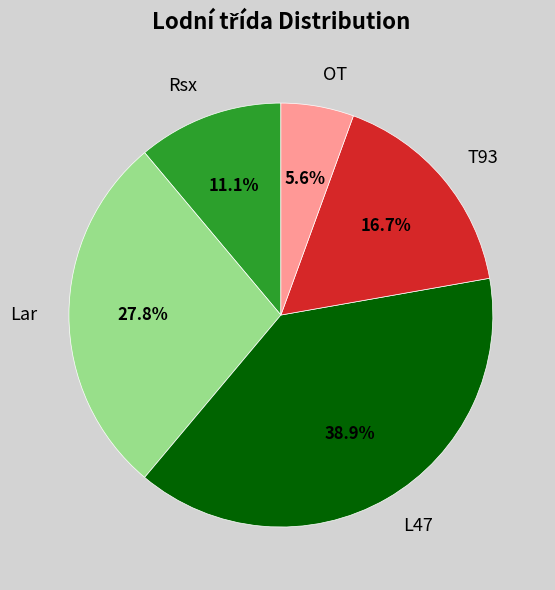

Does any single category account for the majority?

No